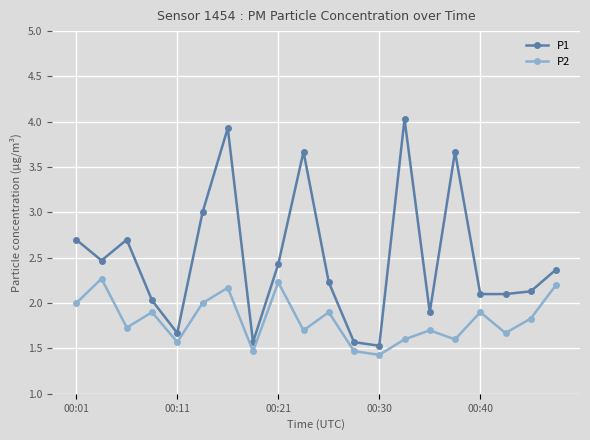

What is the difference between the maximum and minimum values in the P2 series?

0.8